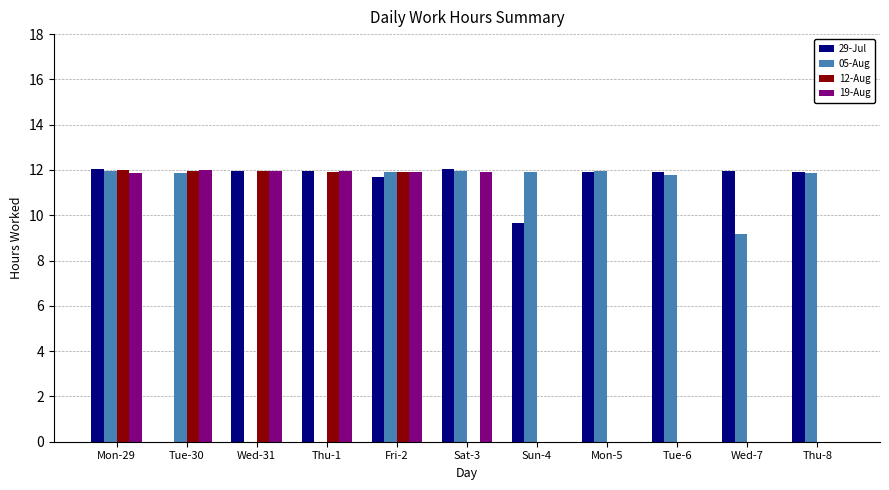

What is the sum of the 12-Aug values at Thu-1 and Wed-31?

23.9